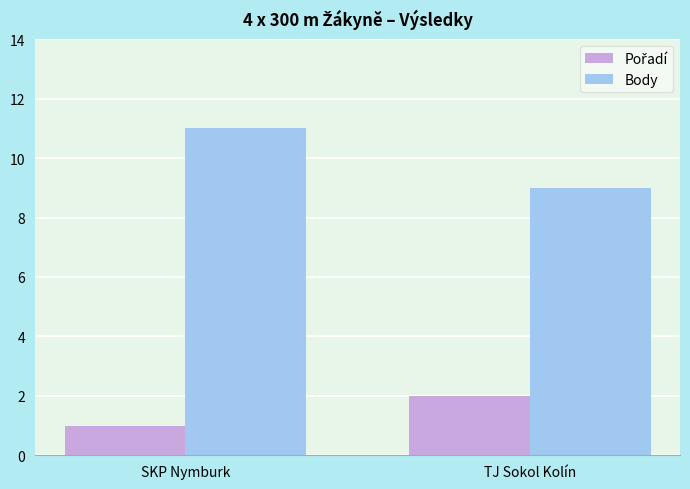

At which category is the sum across all series the highest?

SKP Nymburk